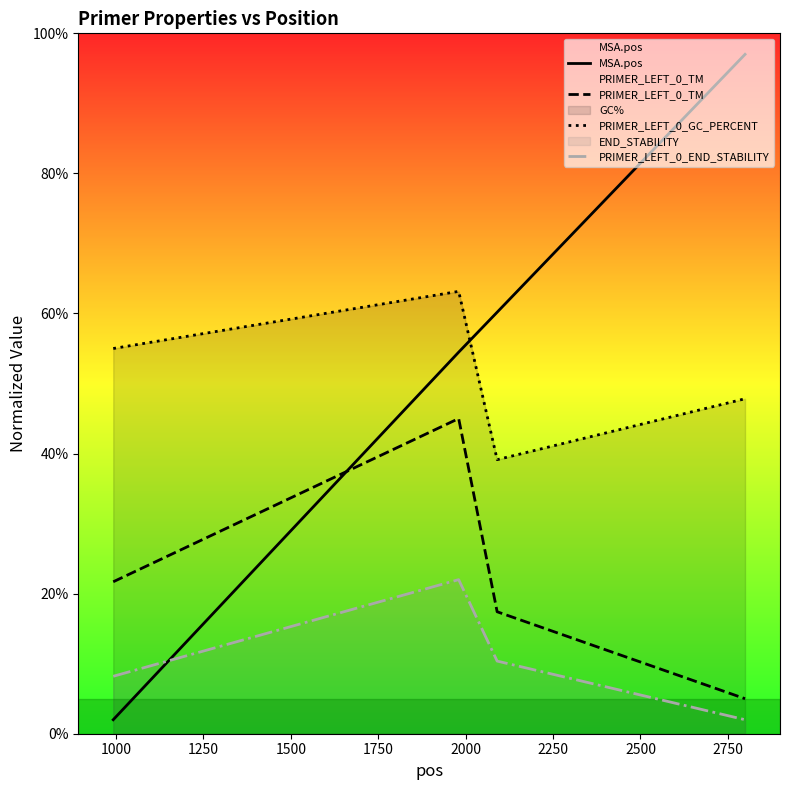

True or false: MSA.pos has more than 0 points higher than both neighbors.

False